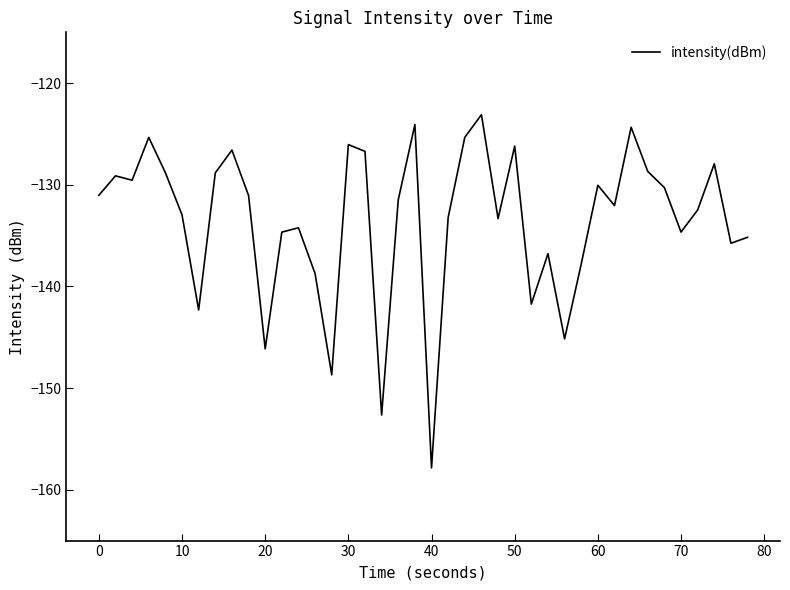

What is the maximum value shown in the chart?

-123.1